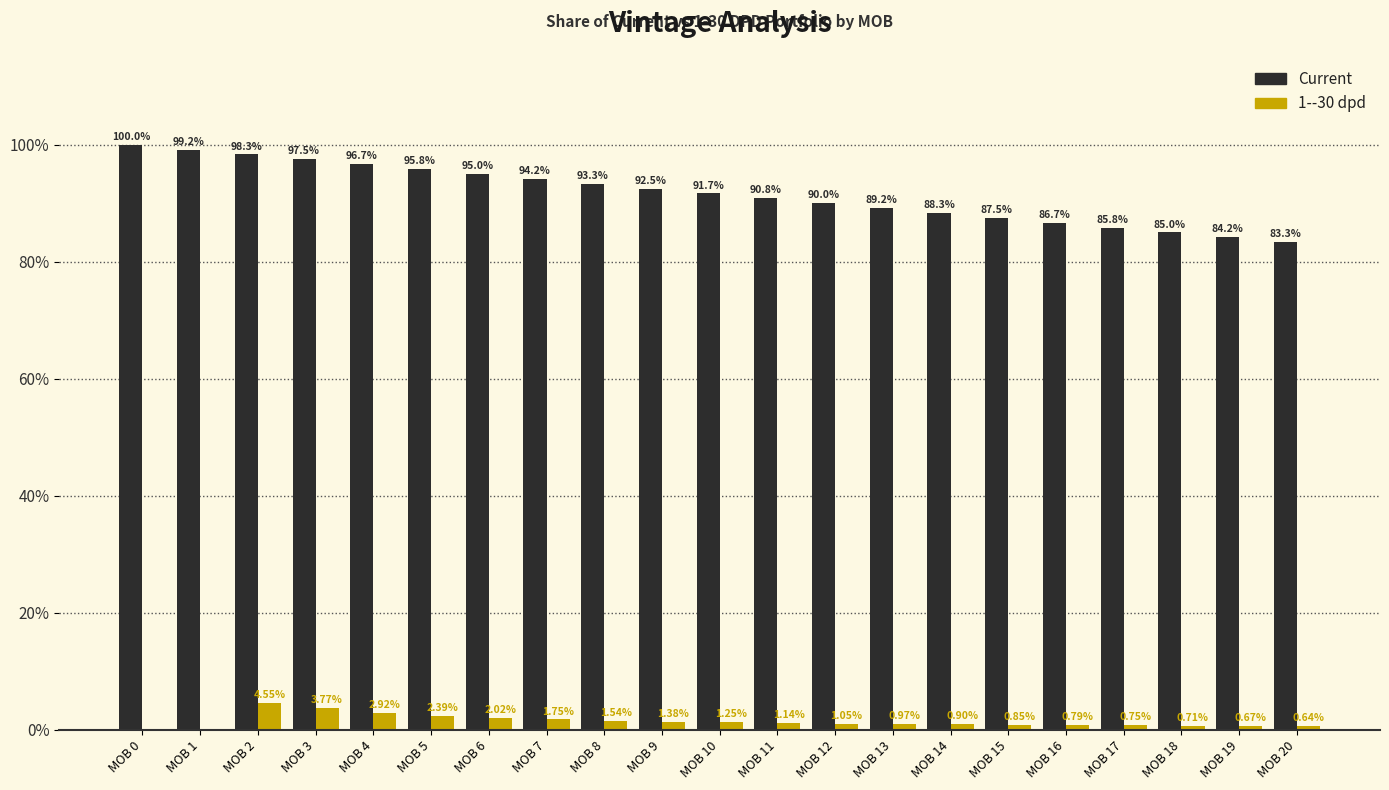

Rank the series by their average value, from highest to lowest.

Current, 1--30 dpd